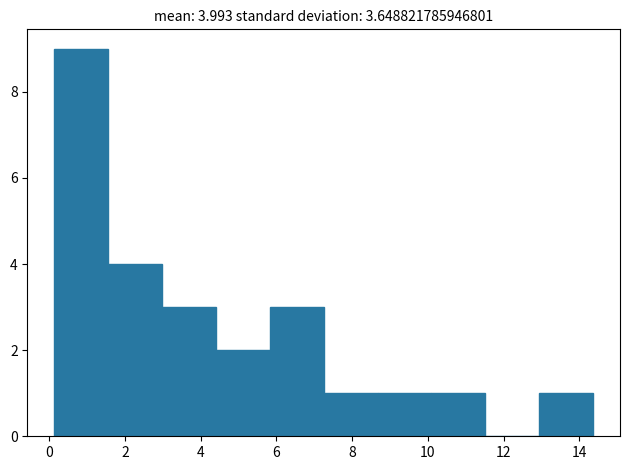

Over which range of the x-axis is the bar tallest?

0.2 to 1.6